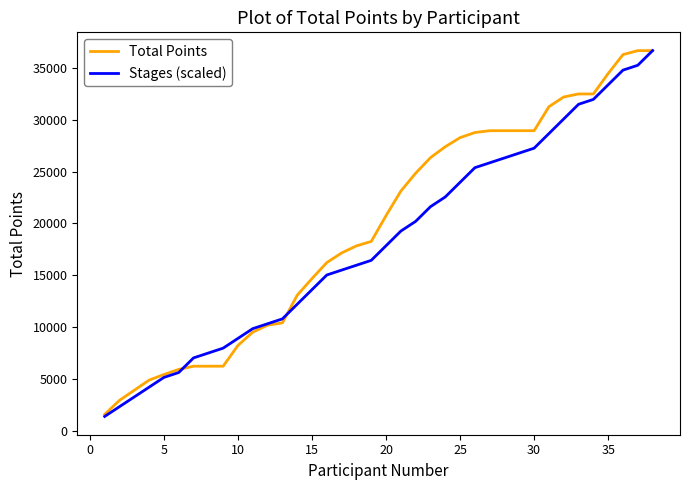

Which series has the largest total across all categories?

Total Points